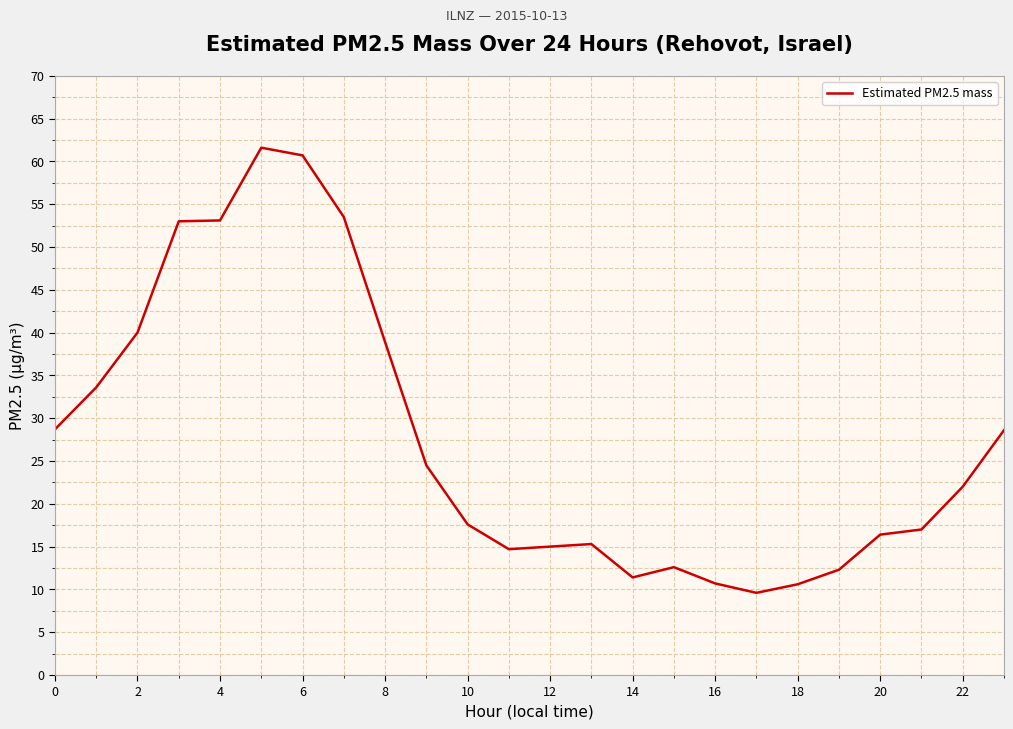

What is the minimum value shown in the chart?

9.6